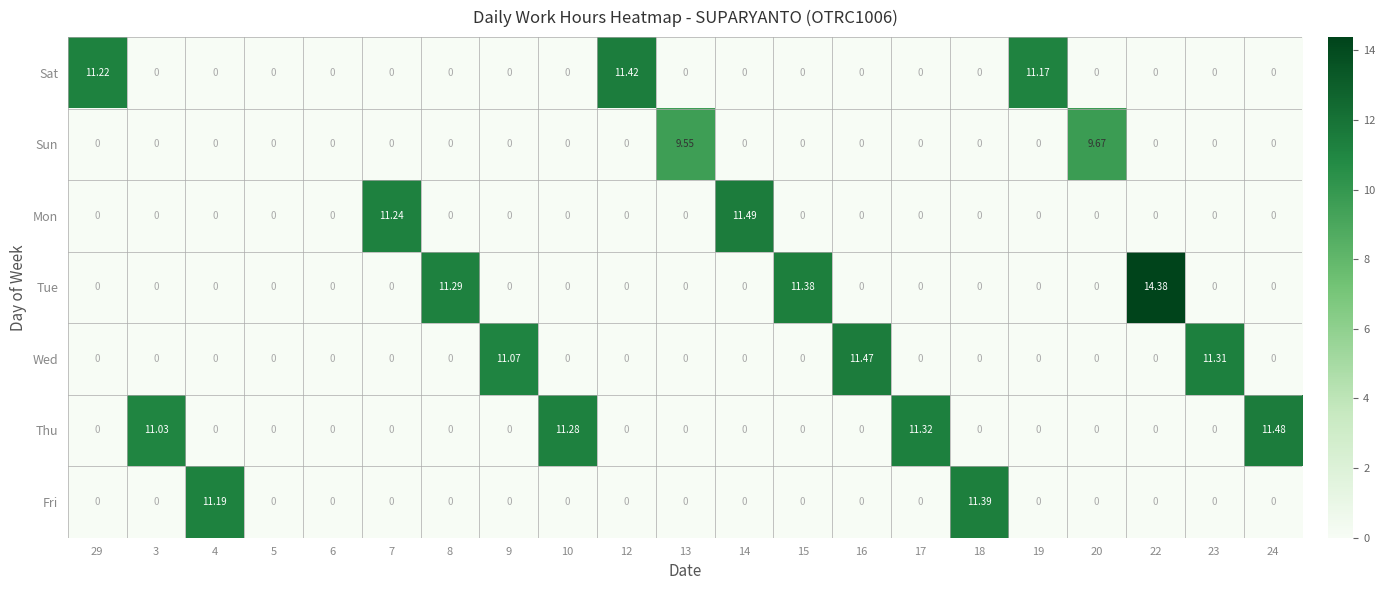

List the series in order of their peak value, highest first.

Tue, Mon, Thu, Wed, Sat, Fri, Sun